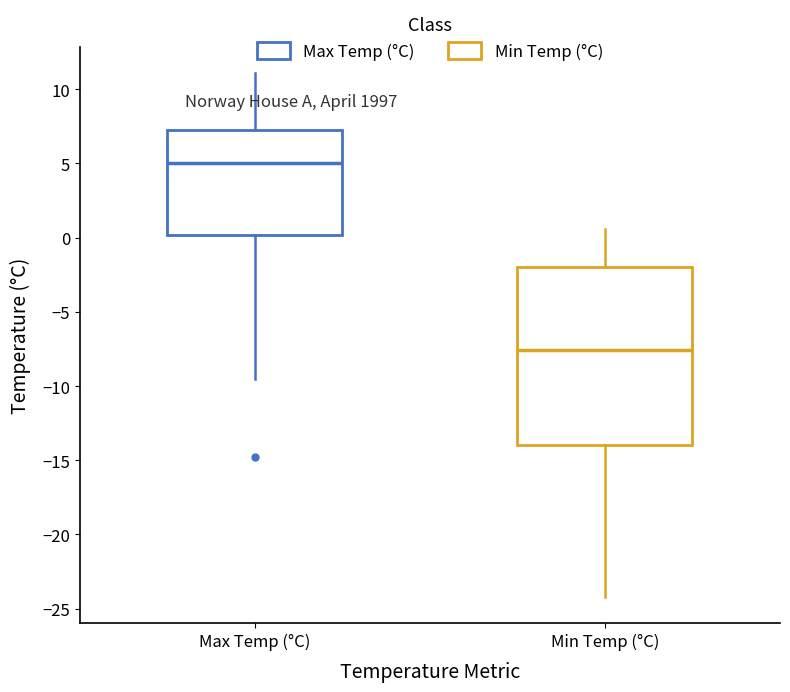

Comparing the boxes themselves (not the whiskers), which one is the tallest?

Min Temp (°C)